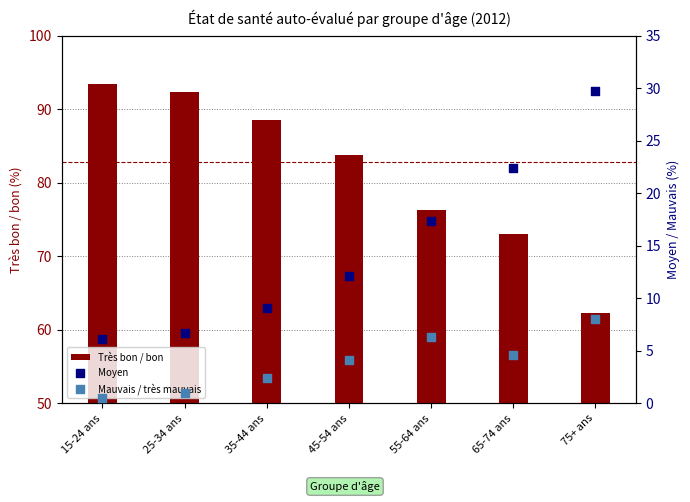

Which series reaches the minimum Y coordinate?

Mauvais / très mauvais